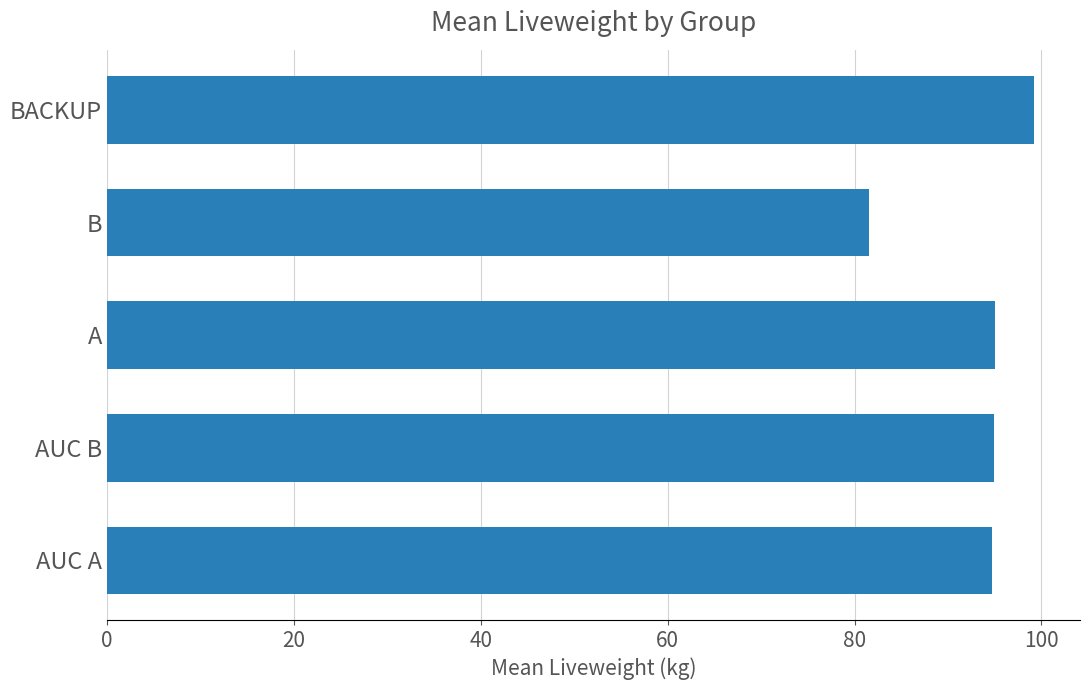

Read the value at BACKUP.

99.2